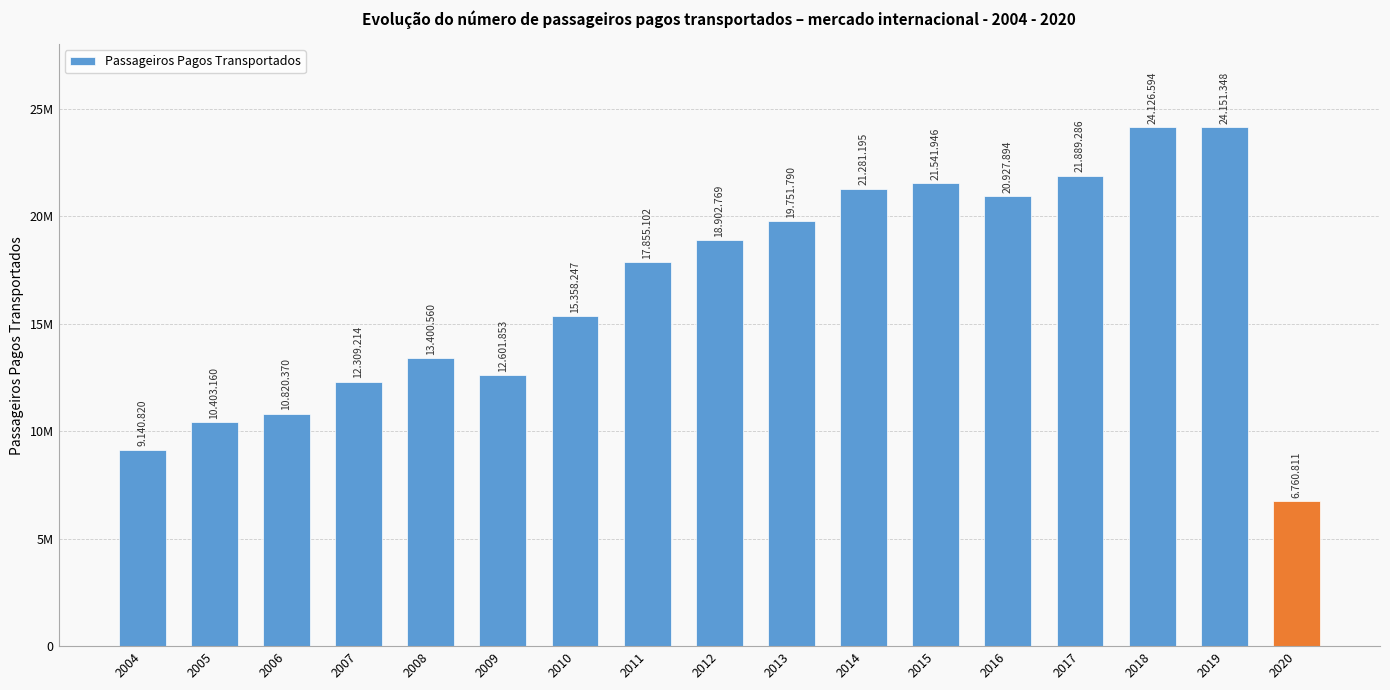

Between 2012 and 2009, which is larger?

2012